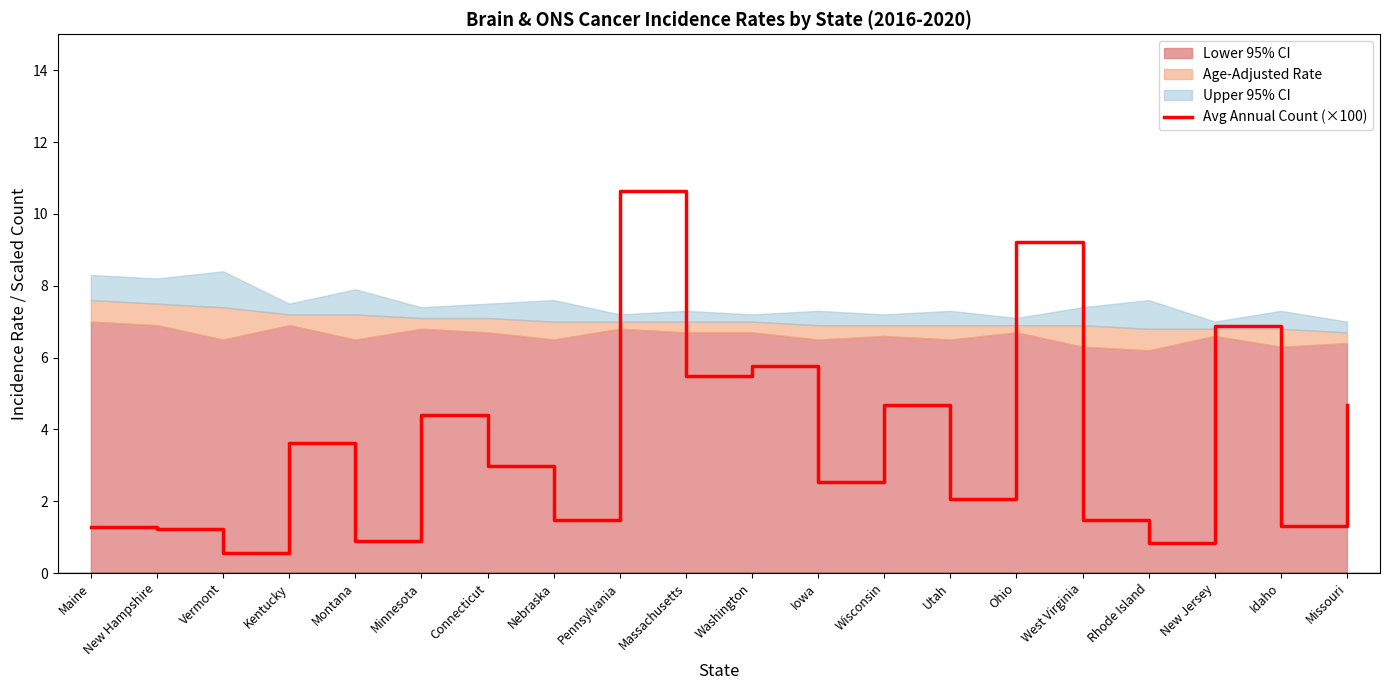

At which label is the value closest to 5?

Wisconsin